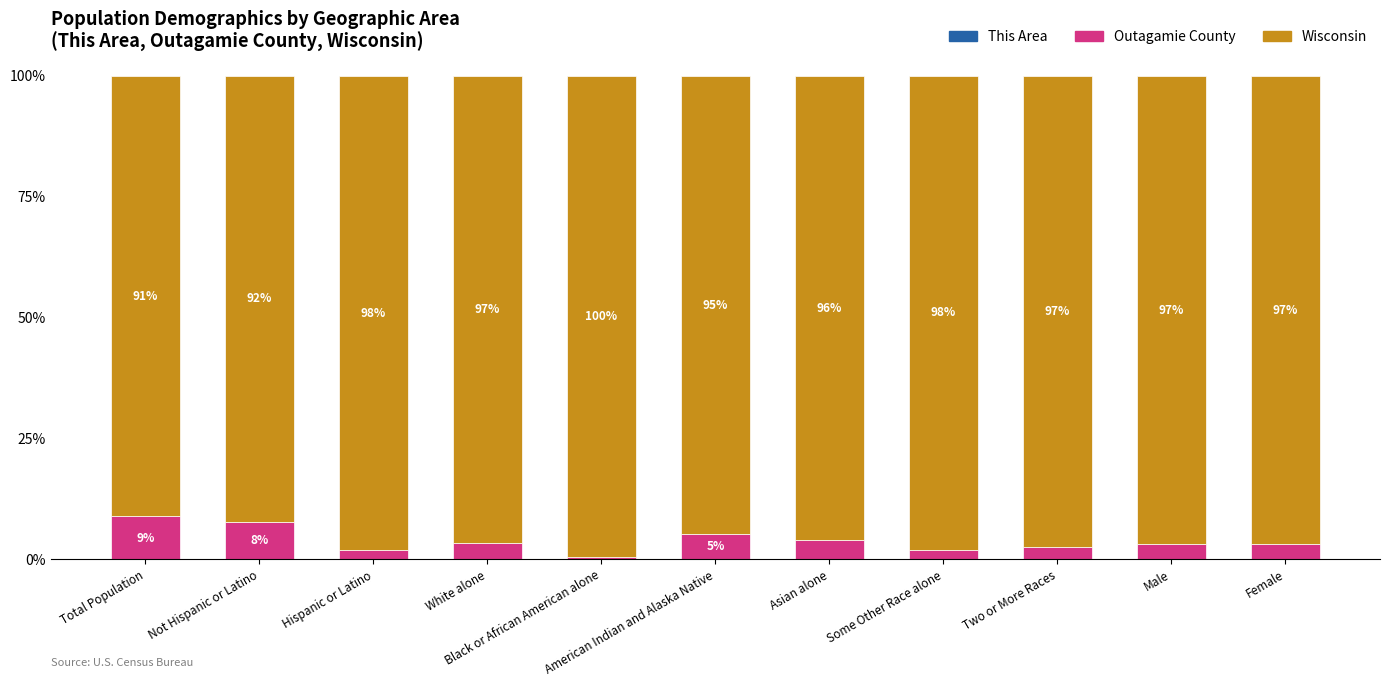

Is it true that This Area equals 0.0 at Total Population?

False